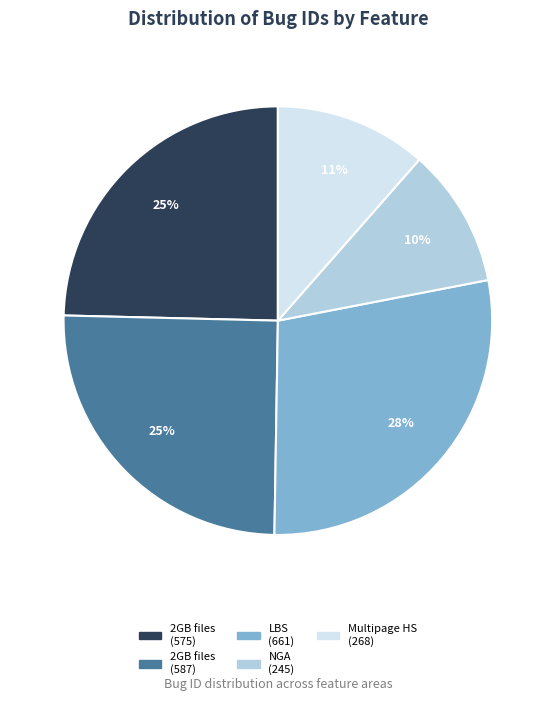

Which has a higher value, NGA (245) or LBS (661)?

LBS (661)